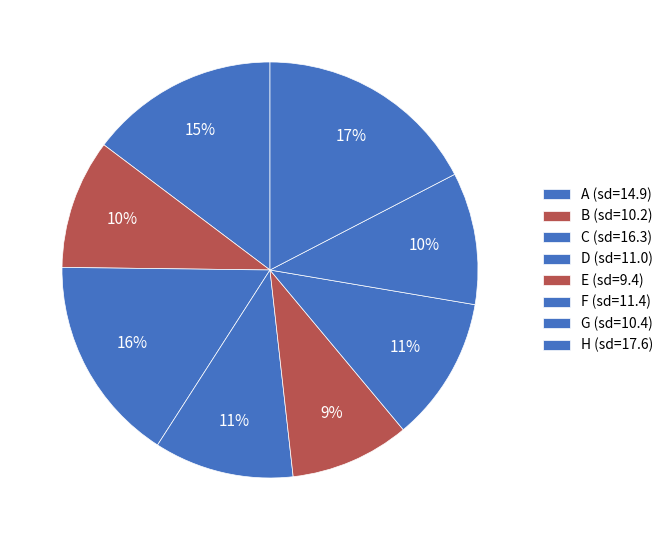

To the nearest percent, what is the average slice percentage?

12%